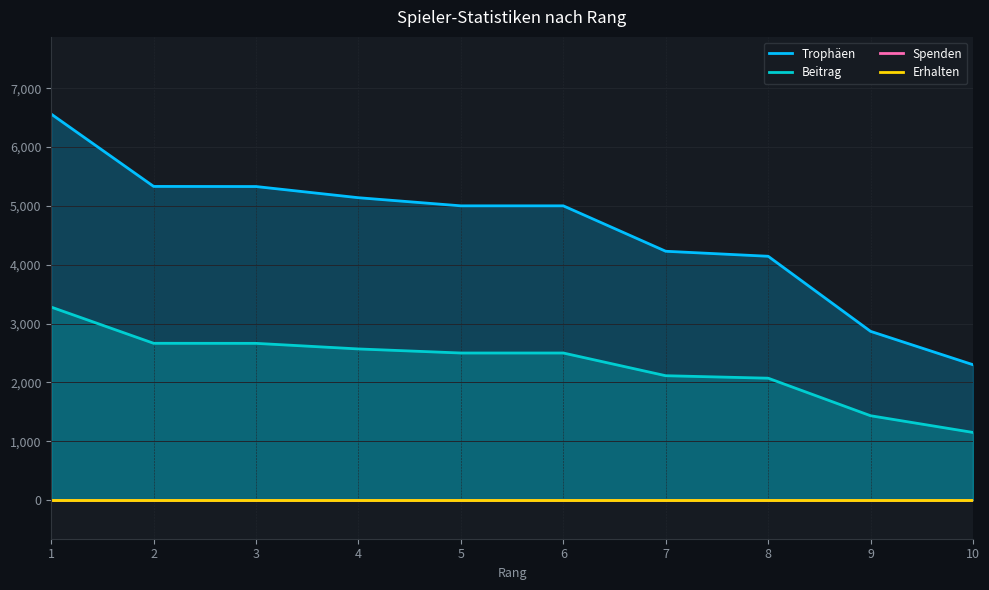

What is the difference between the Beitrag values at 4 and 6?

69